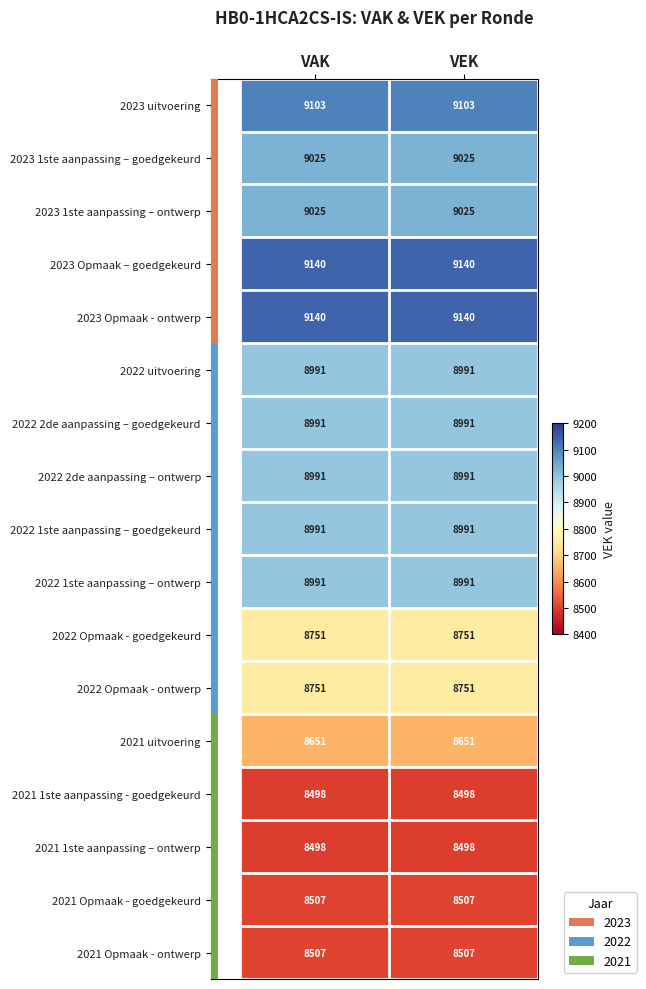

How many data points does each series have?

2